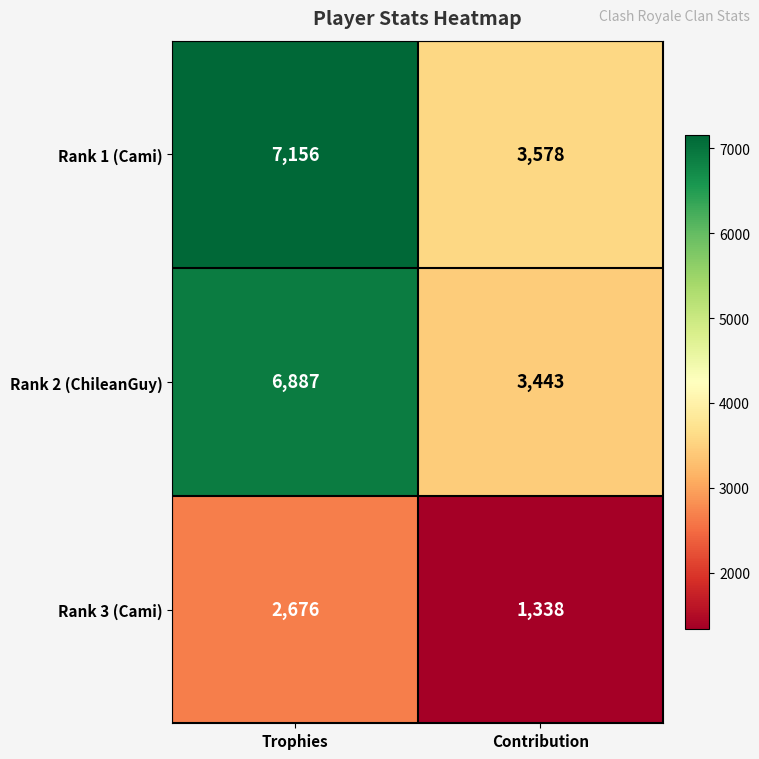

Between Trophies and Contribution, which series saw the biggest shift?

Rank 1 (Cami)